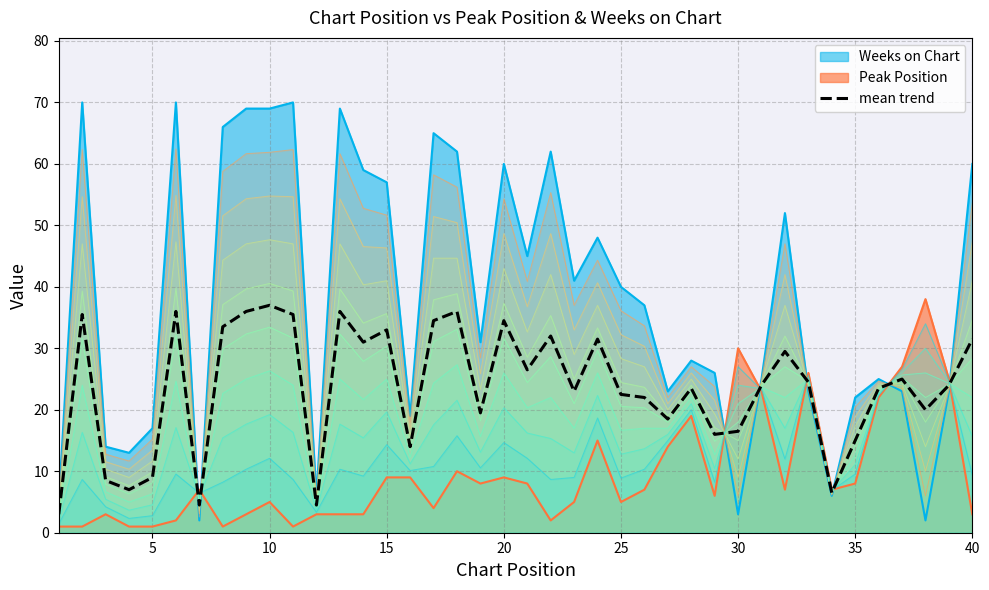

What is the maximum value for Peak Position?

38.0